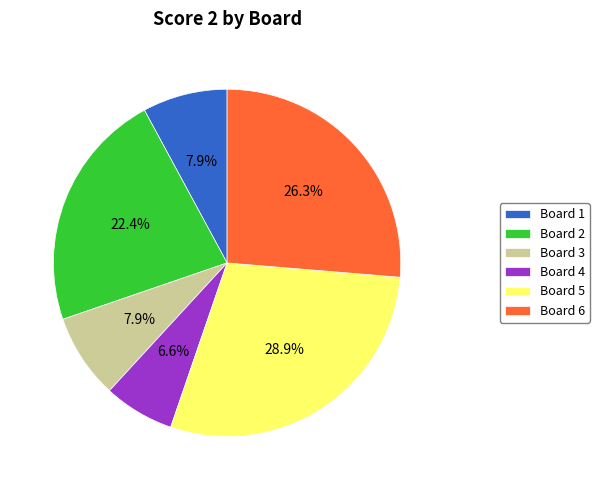

Which category has the biggest portion of the pie?

Board 5